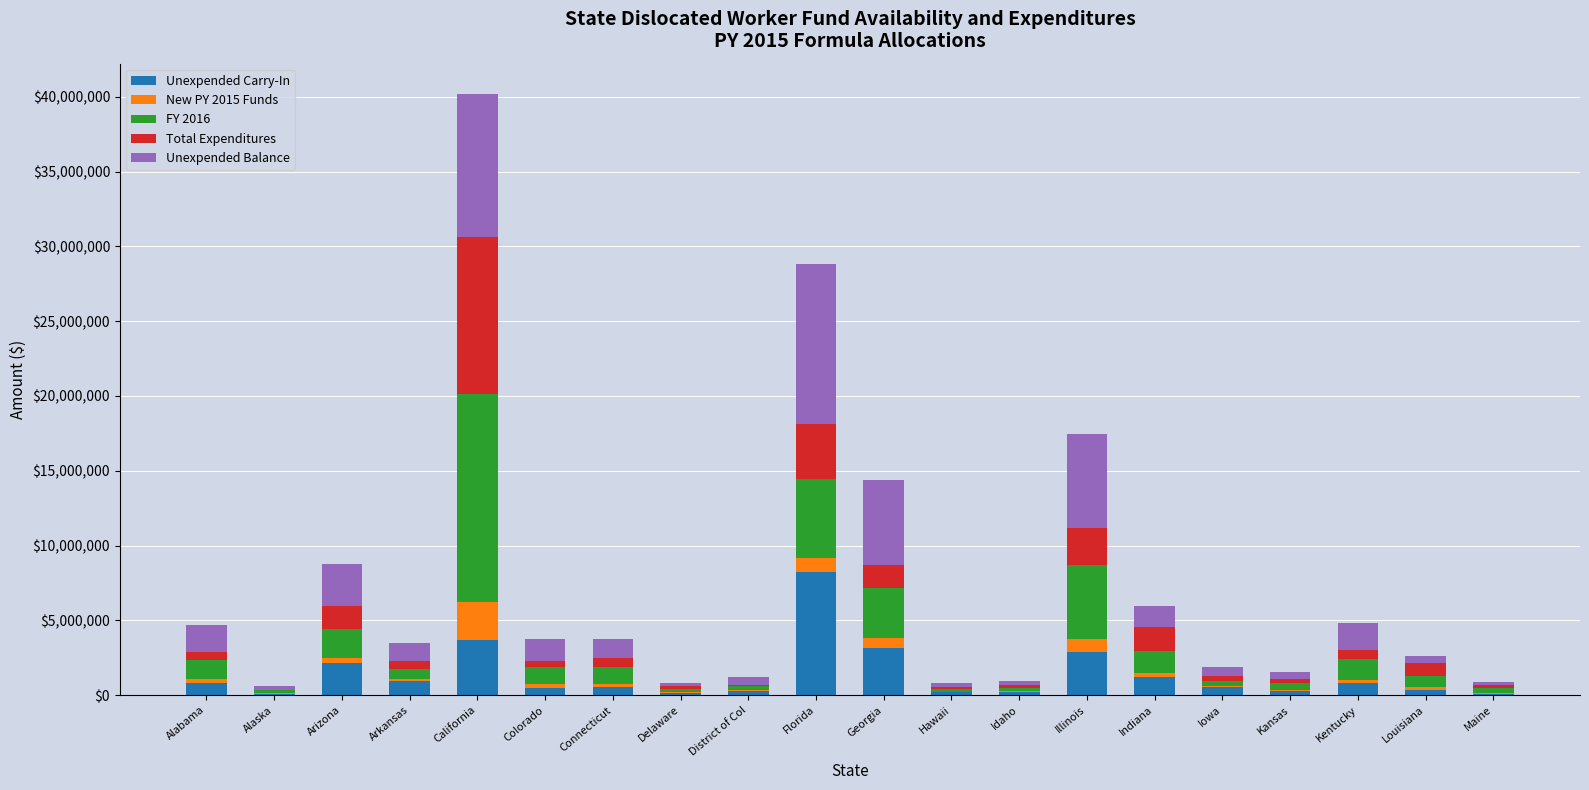

At which category is the sum across all series the highest?

California